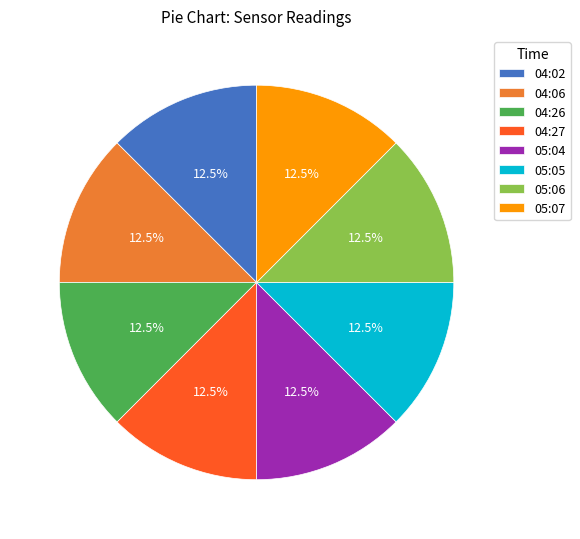

Is 04:06 the majority of the pie?

No